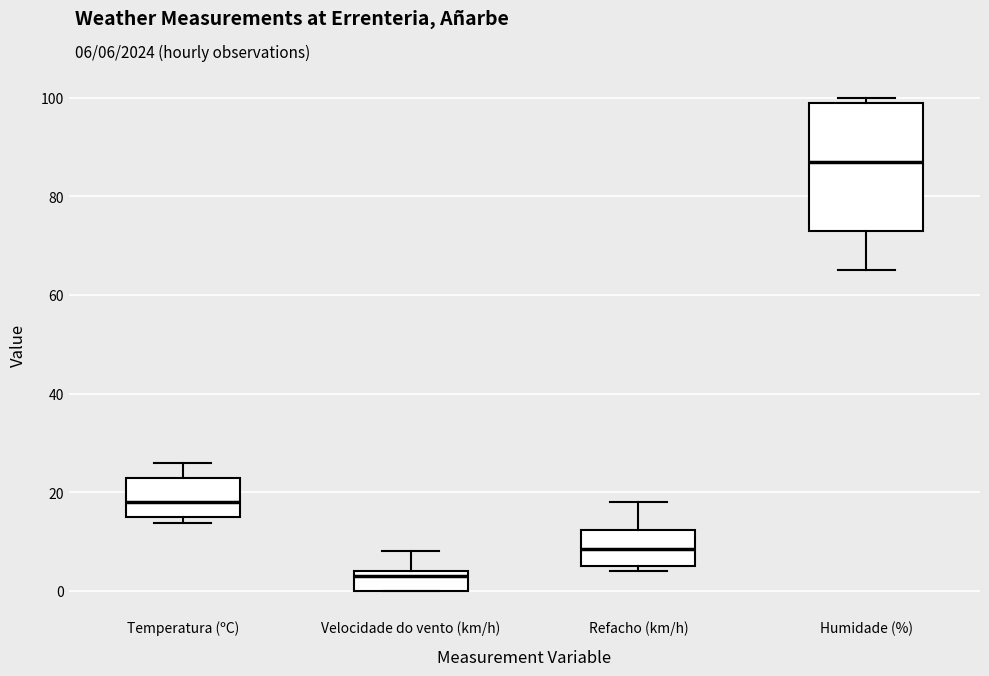

Reading left to right, read every box against the y-axis: the position of its median line, the range the box covers, and the ends of its whiskers. The values are not printed on the chart, so give them approximately, as read against the axis.

Temperatura (ºC): median 18, box 14 to 22, whiskers 14 (just below the box's lower edge) to 26
Velocidade do vento (km/h): median 4 (just below the box's upper edge), box 0 to 4, whiskers 0 to 8
Refacho (km/h): median 8, box 6 to 12, whiskers 4 to 18
Humidade (%): median 88, box 74 to 100, whiskers 66 to 100 (just above the box's upper edge)